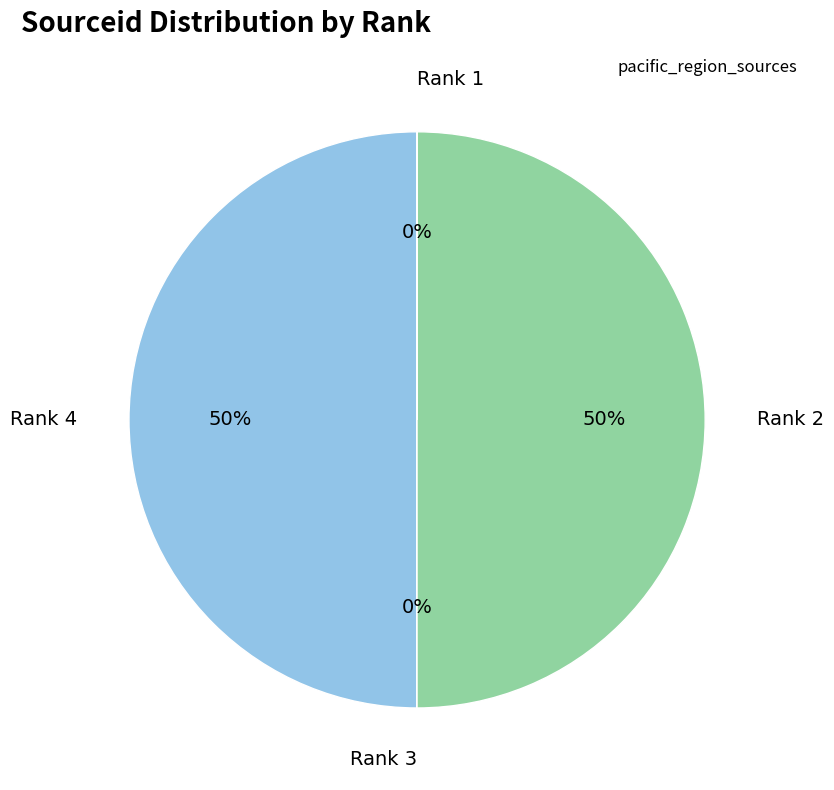

To the nearest percent, what portion does Rank 4 represent?

50%